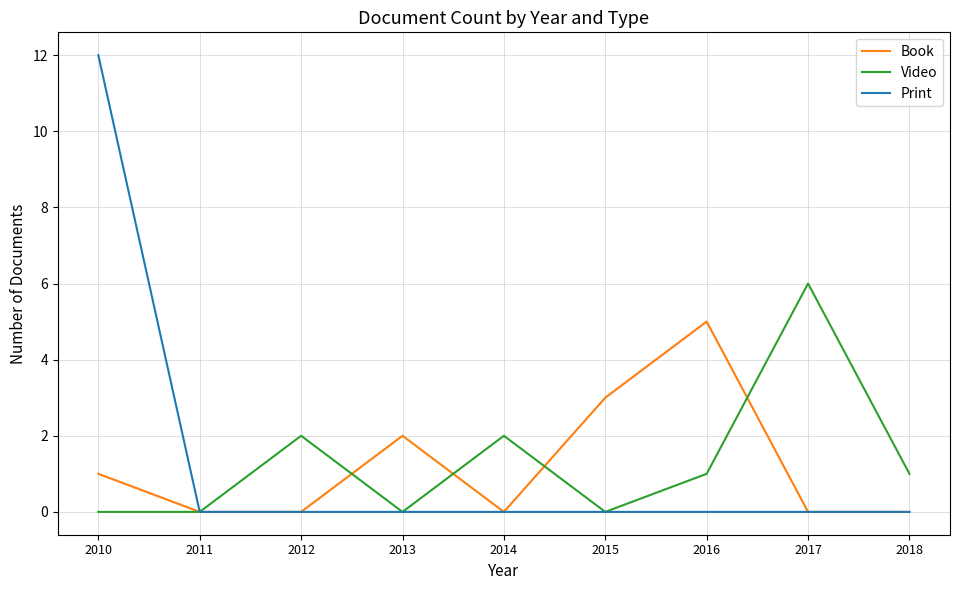

What is the average value of the Print series?

1